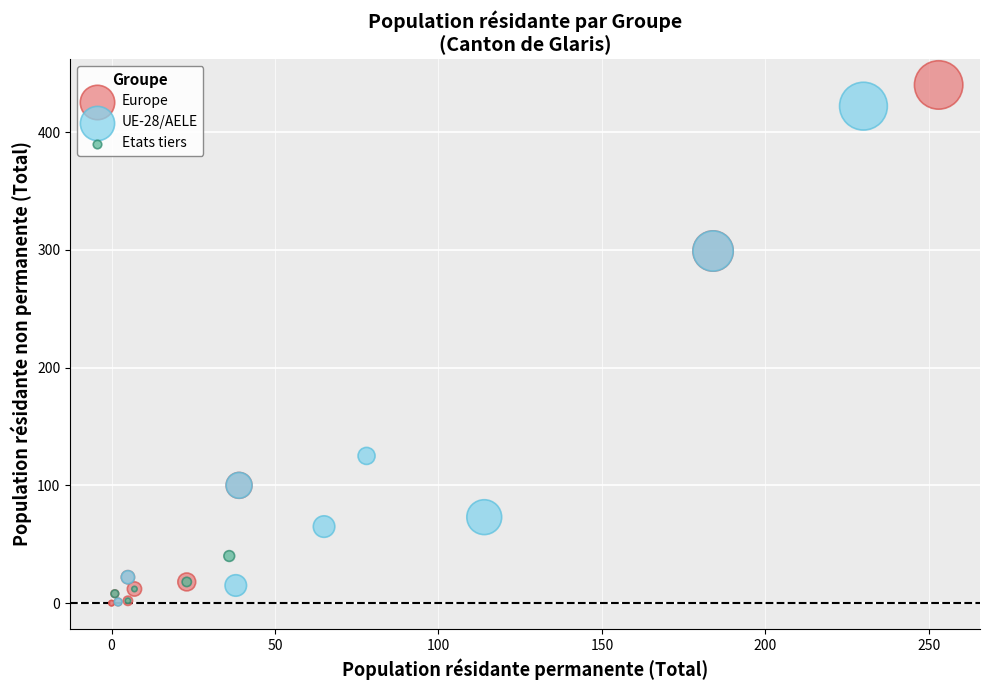

Which series has the largest Y range (max minus min)?

Europe